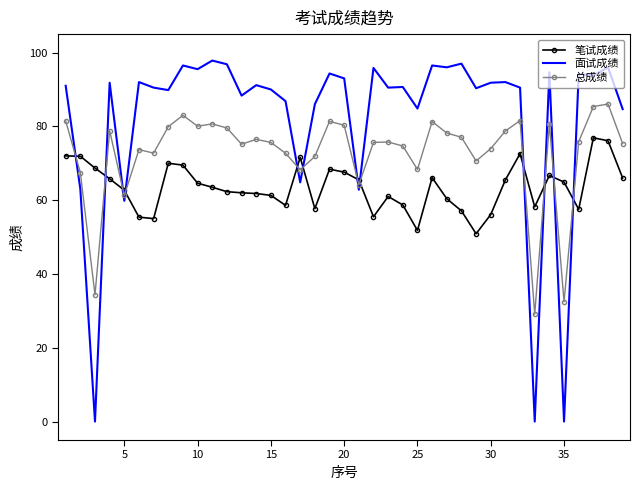

How many distinct data groups are displayed?

3